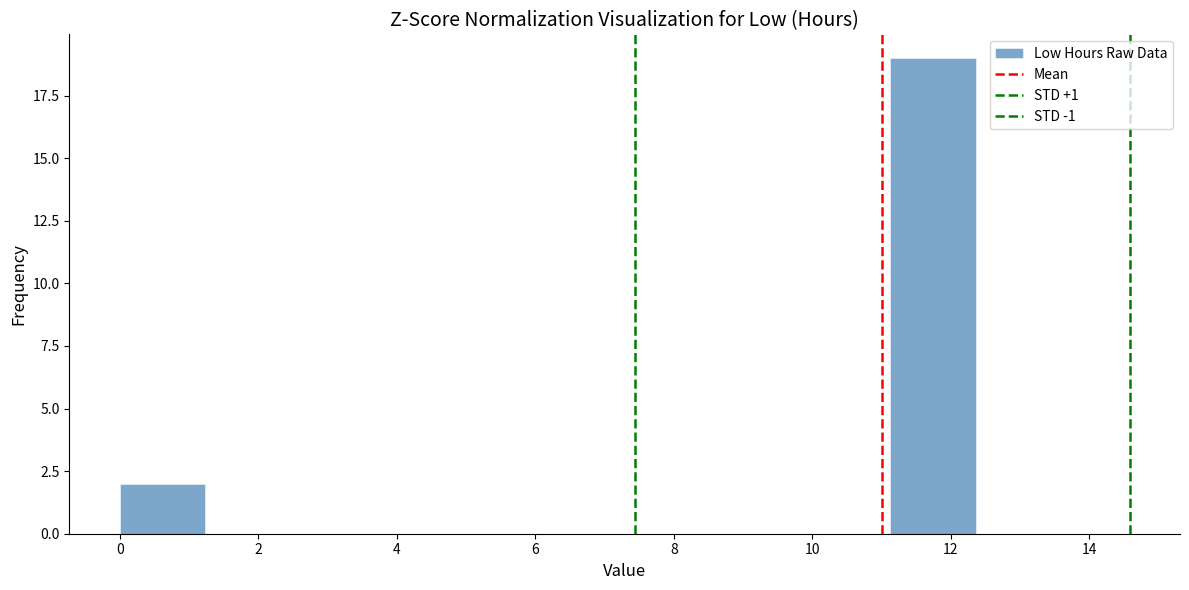

How tall is the bar that spans 0.0 to 1.2 on the x-axis? Neither the bar edges nor the heights are printed on the chart, so give them approximately, as read against the axes.

2